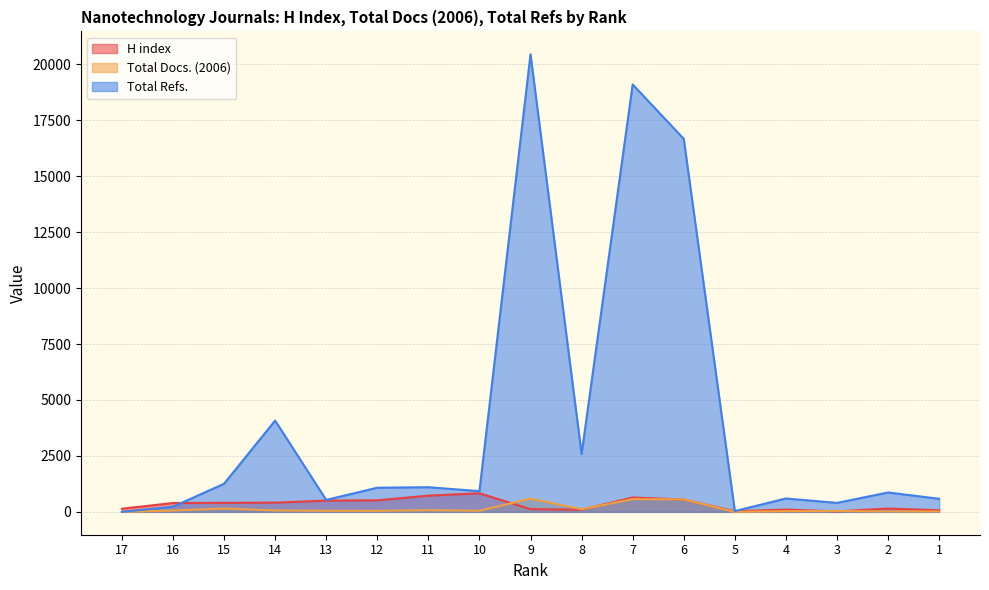

At which category does the chart reach its peak across all series?

9